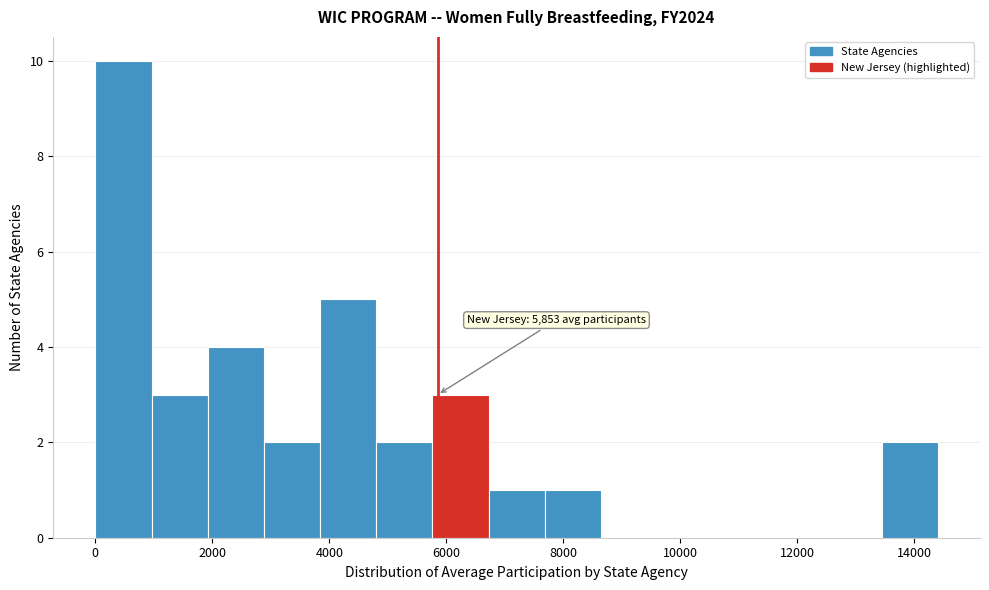

Over which range of the x-axis is the bar tallest?

0 to 1000